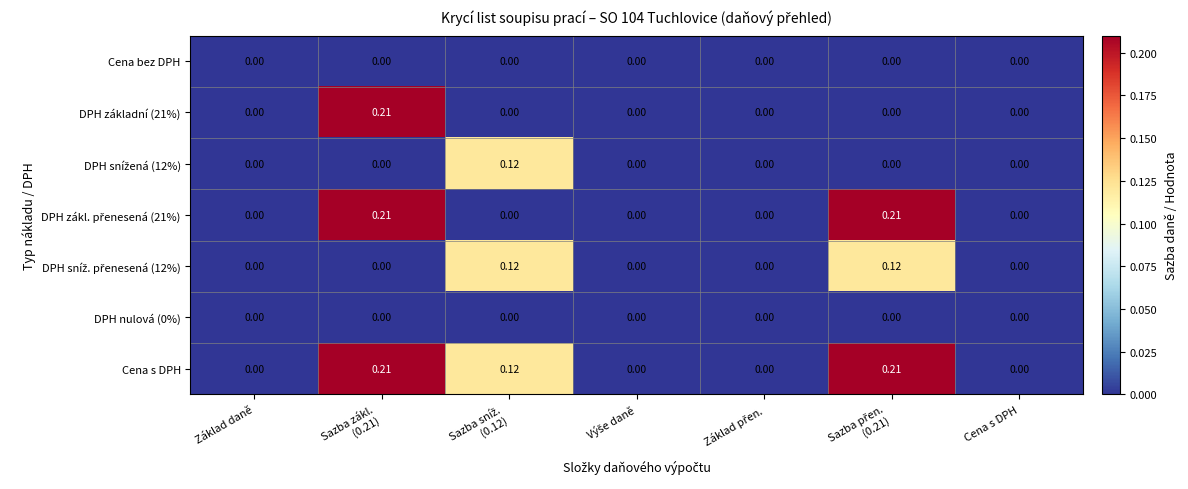

Which series has the largest total across all categories?

Cena s DPH